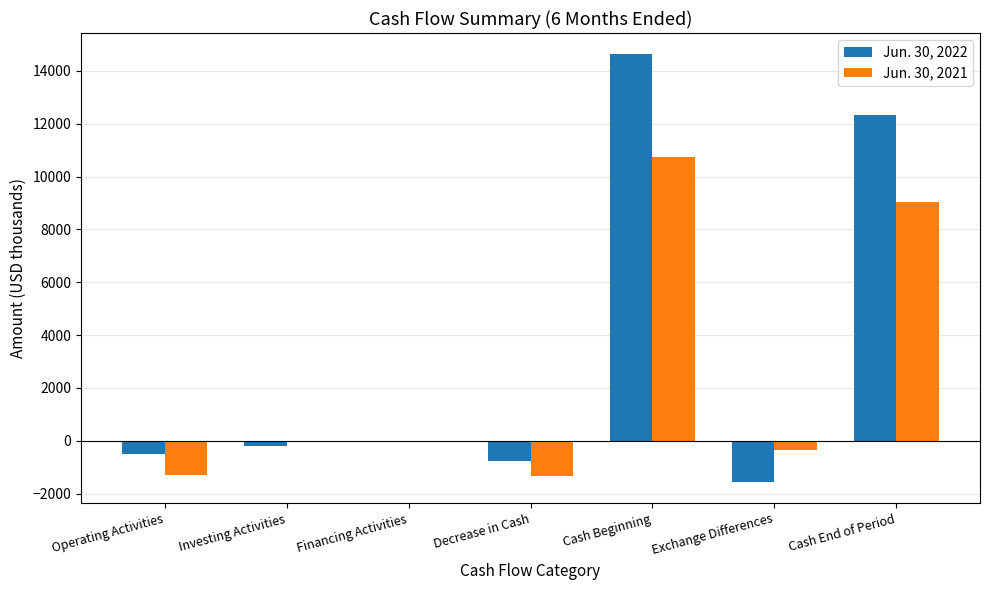

Which category has the highest value in the Jun. 30, 2021 series?

Cash Beginning